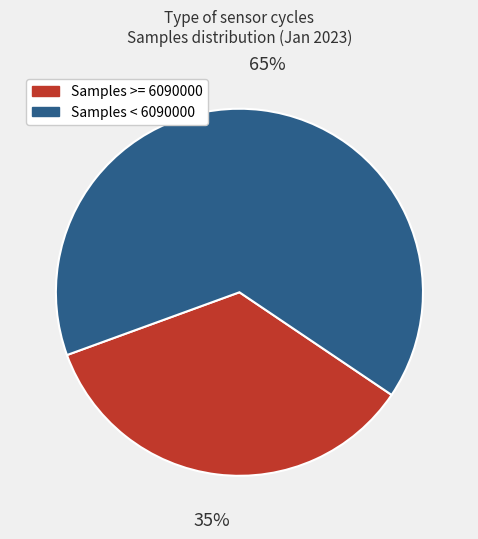

To the nearest percent, what is the average slice percentage?

50%